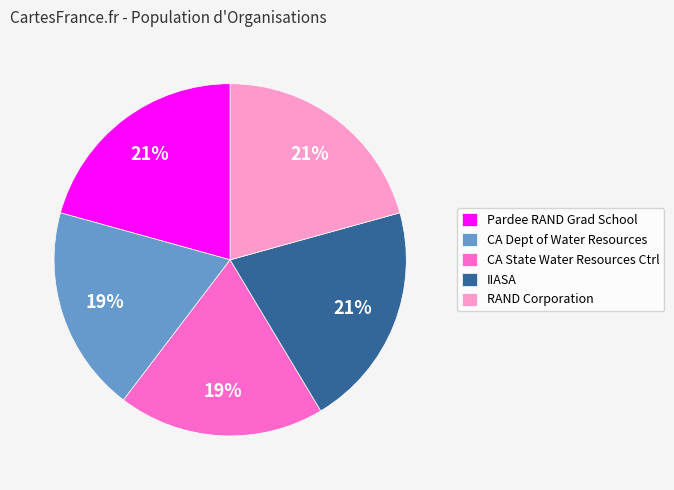

To the nearest percent, what percentage of the pie is CA Dept of Water Resources?

19%